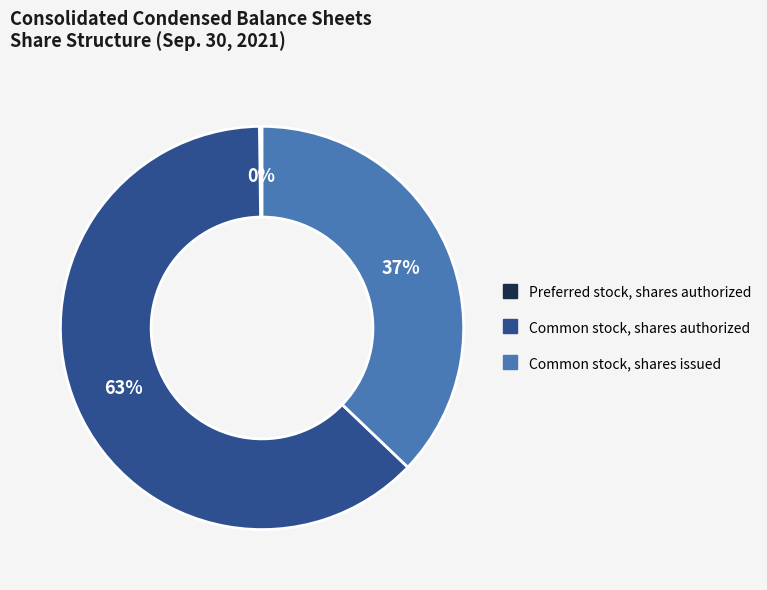

Is there a majority slice in this chart?

Yes